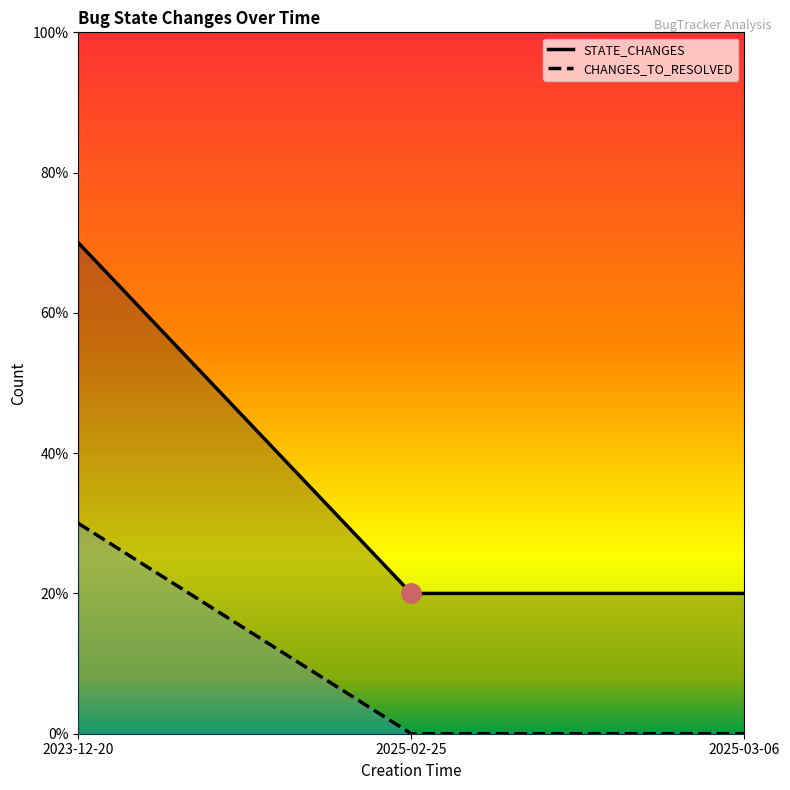

At which category is the sum across all series the highest?

2023-12-20